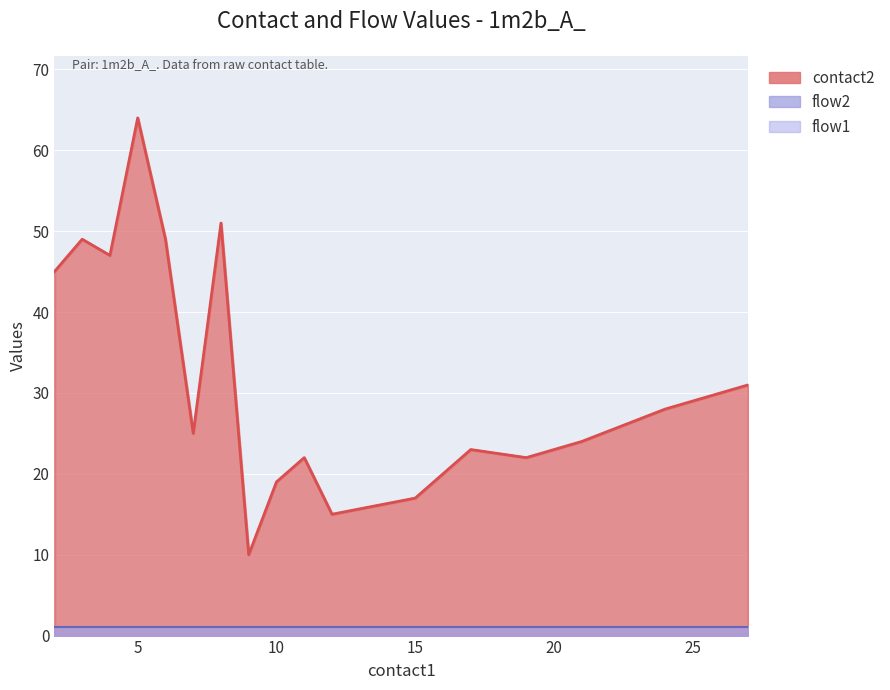

What are all the series names shown in the legend?

contact2, flow1, flow2